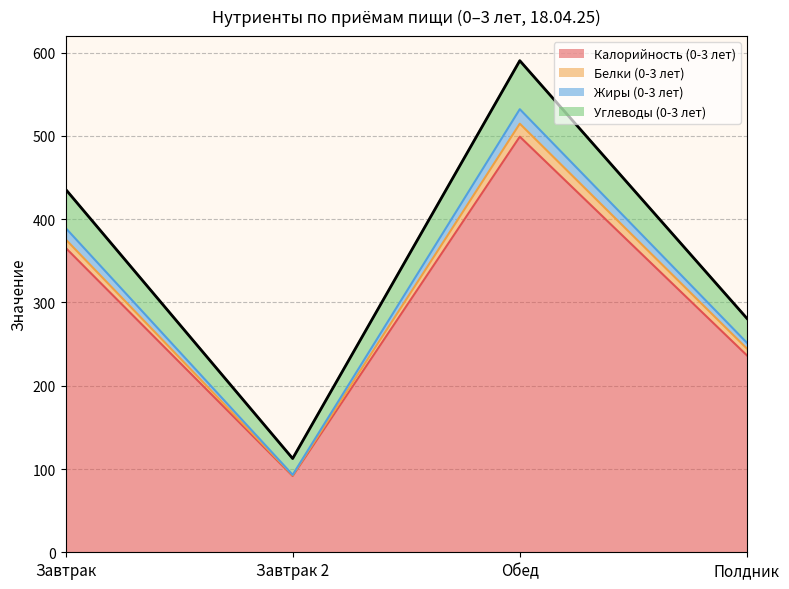

How many data points does each series have?

4